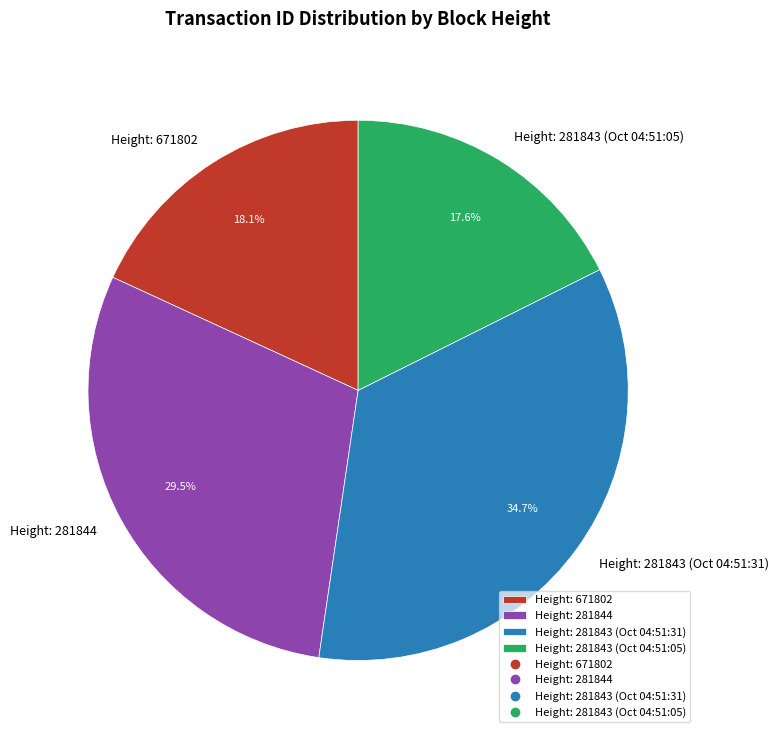

Does any single category account for the majority?

No